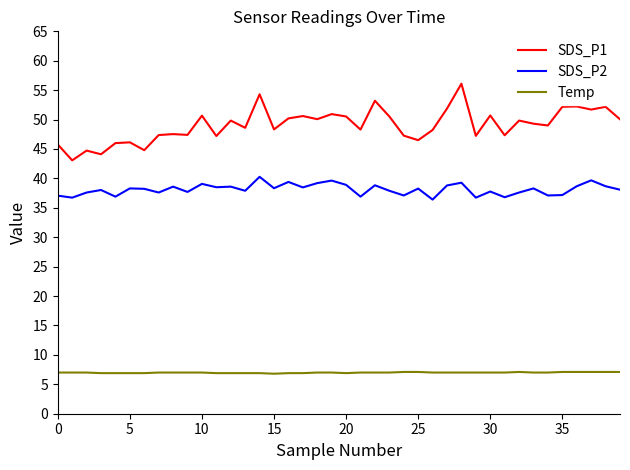

Rank the series by their average value, from lowest to highest.

Temp, SDS_P2, SDS_P1